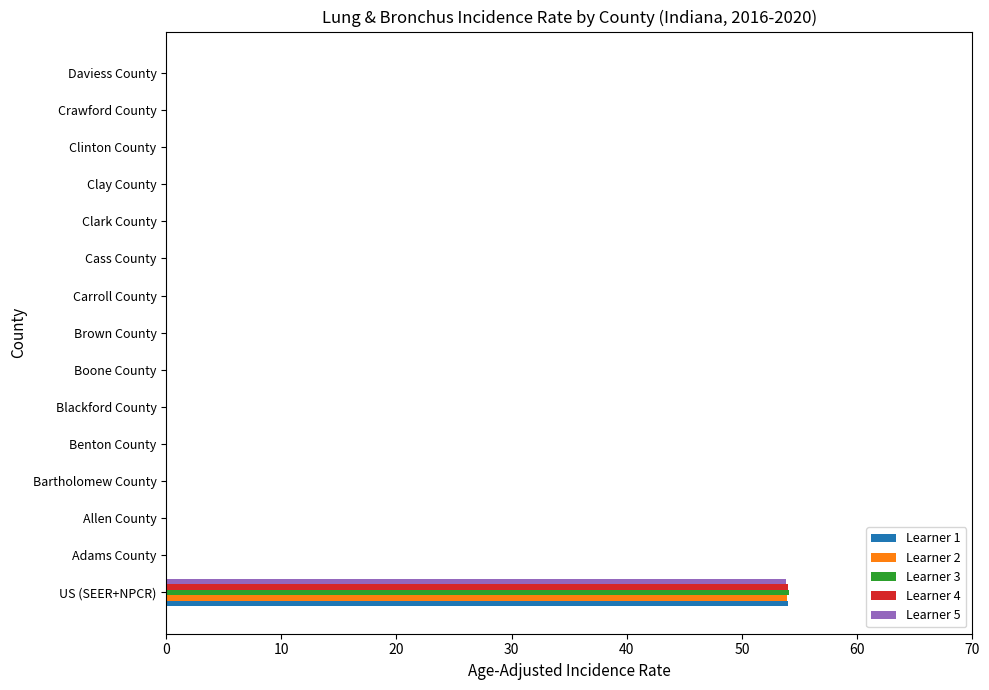

The Learner 3 series shows 0.0 at Brown County. True or false?

True